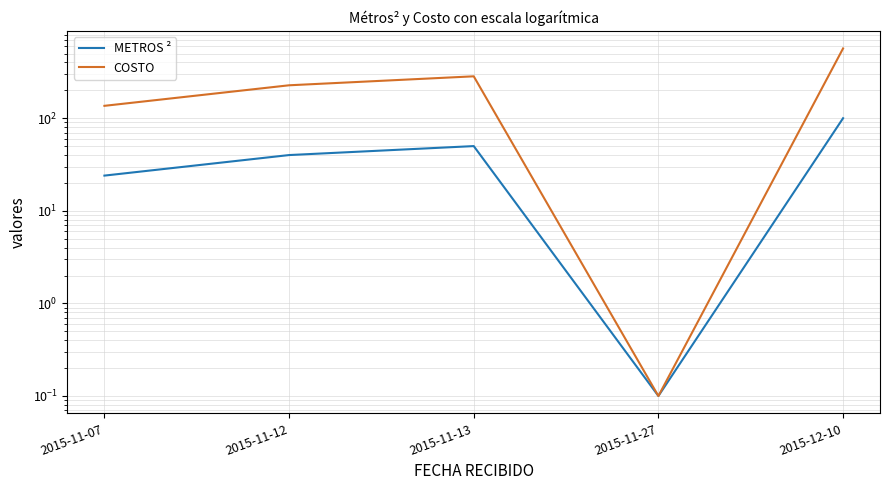

Is the value of METROS ² at 2015-11-12 greater than the value of COSTO at 2015-11-13?

No